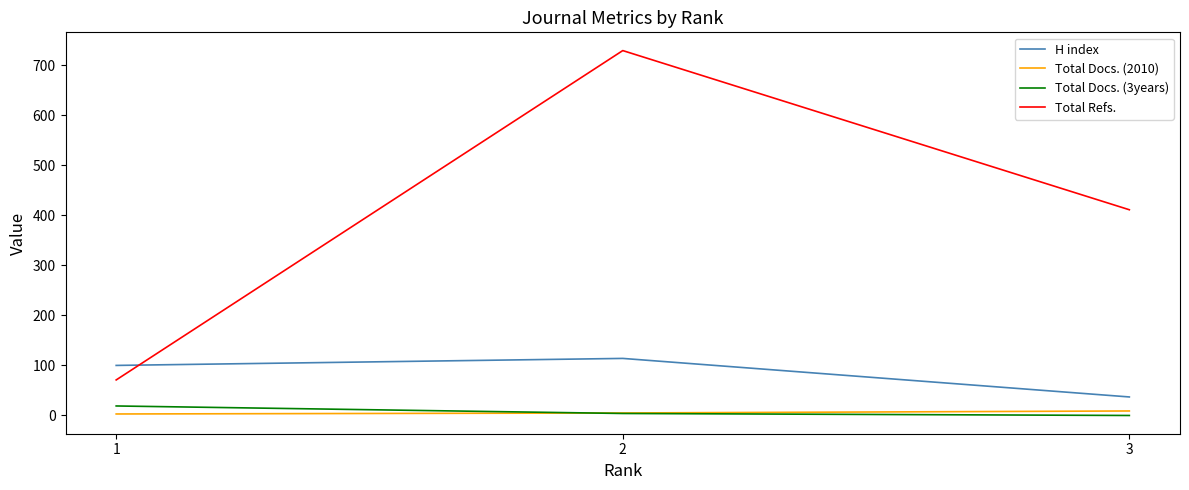

Which series has the largest total across all categories?

Total Refs.